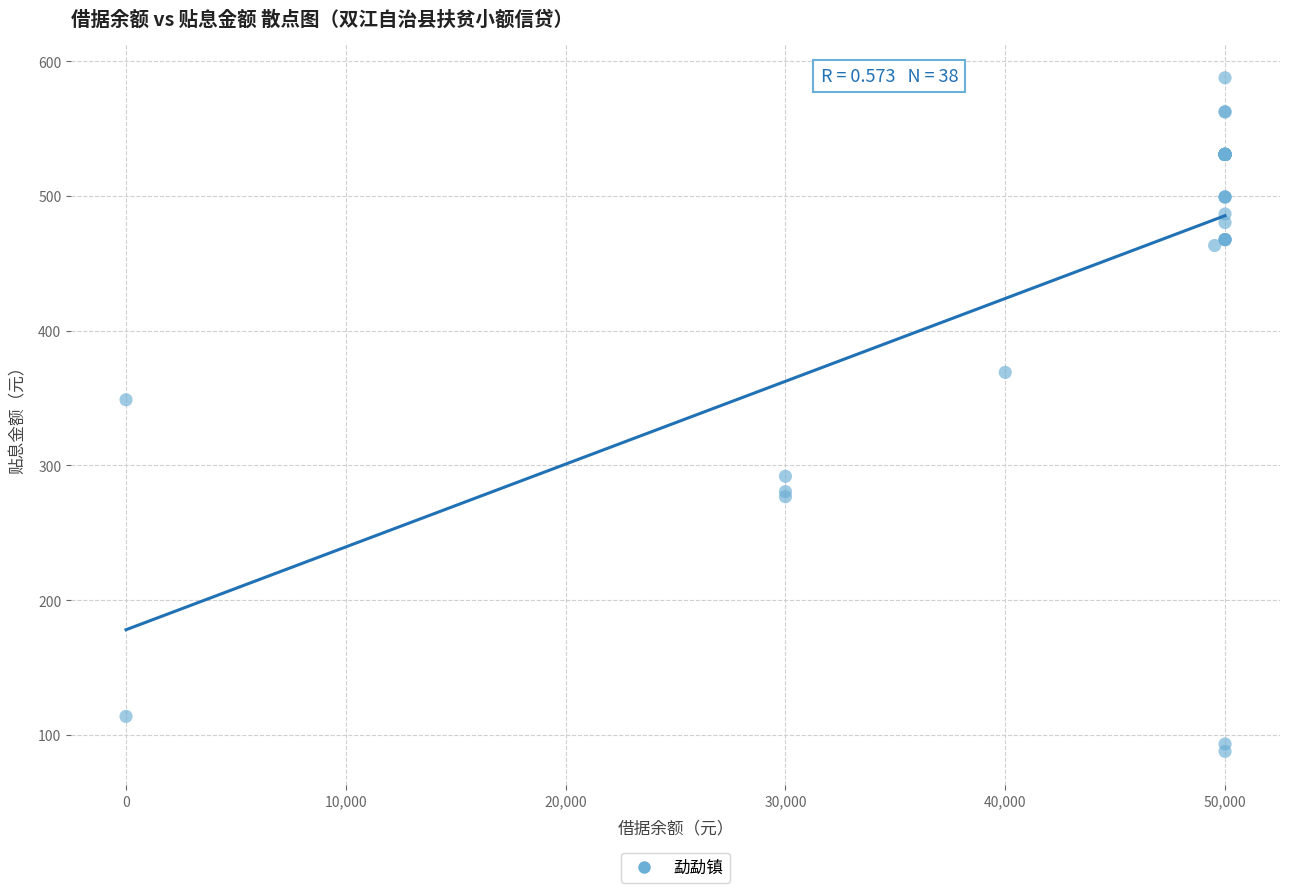

What Y value in the scatter plot is closest to 337?

348.8